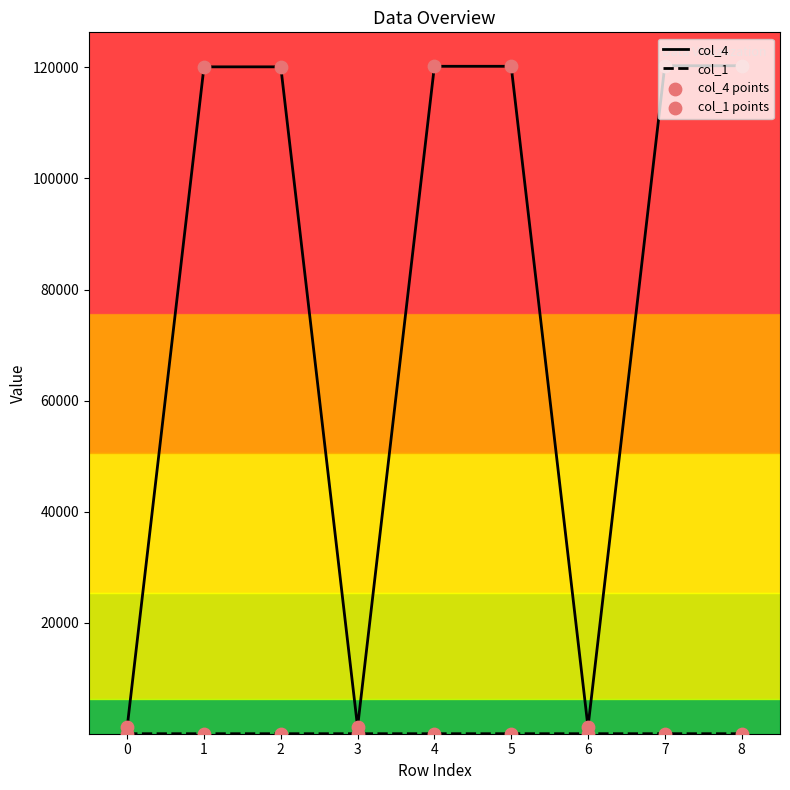

Which series has the largest total across all categories?

col_4